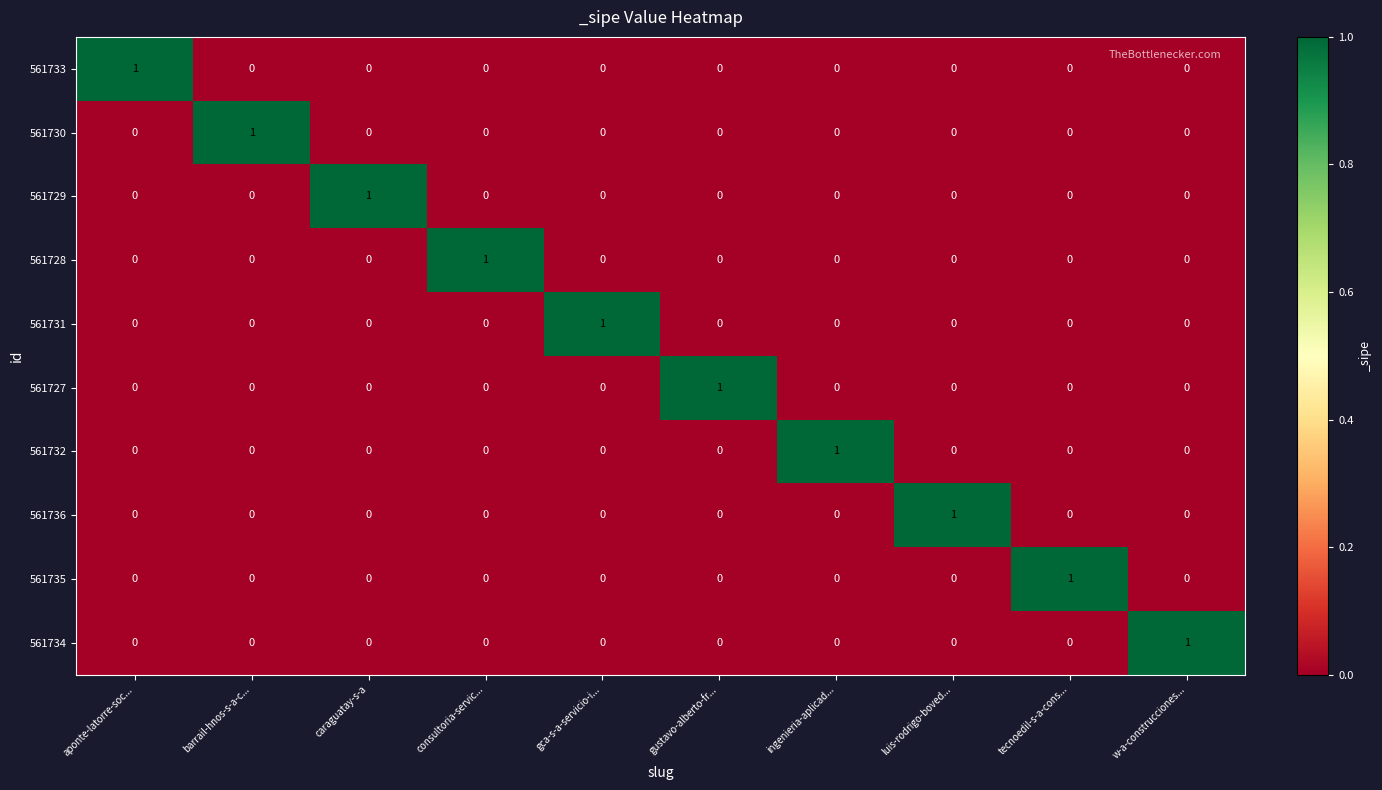

At how many categories does at least one series exceed 0?

10